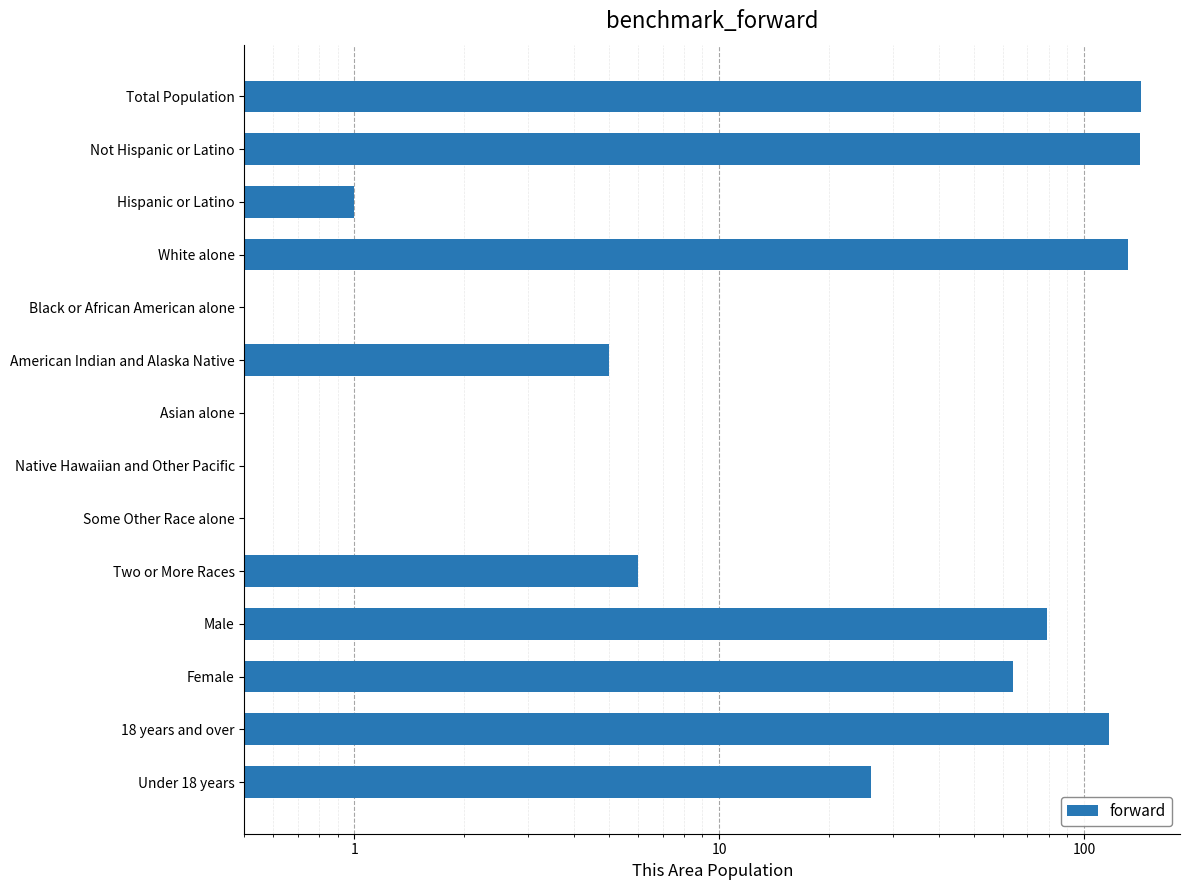

Reading left to right, extract all data points from this chart.

143	142	1	132	0	5	0	0	0	6	79	64	117	26